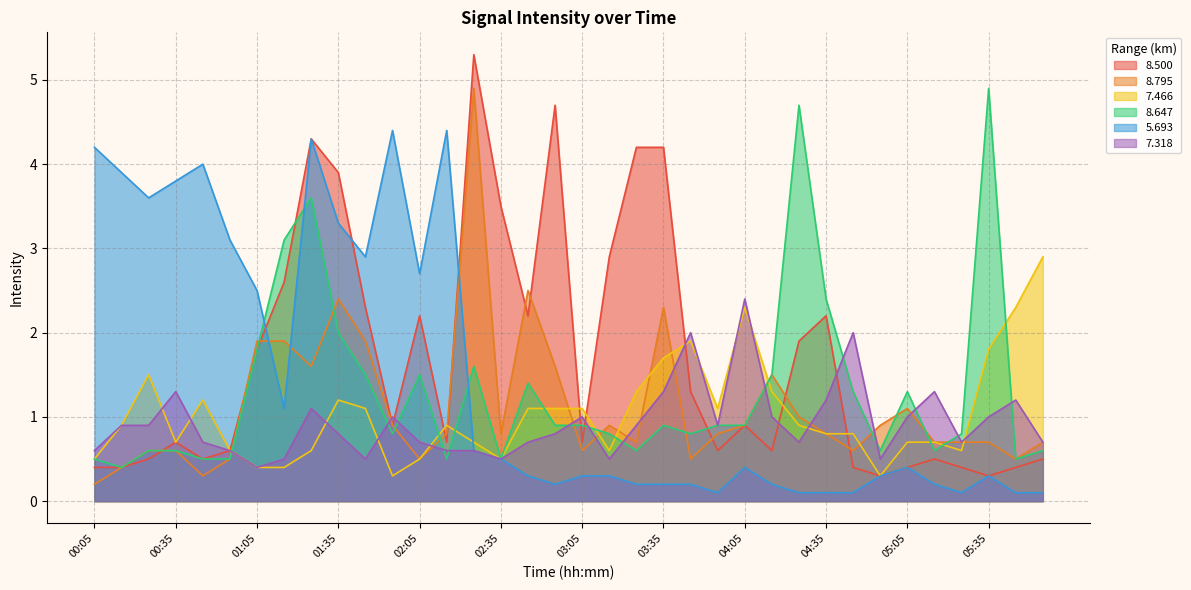

Does the chart display data point markers on the line(s)?

No